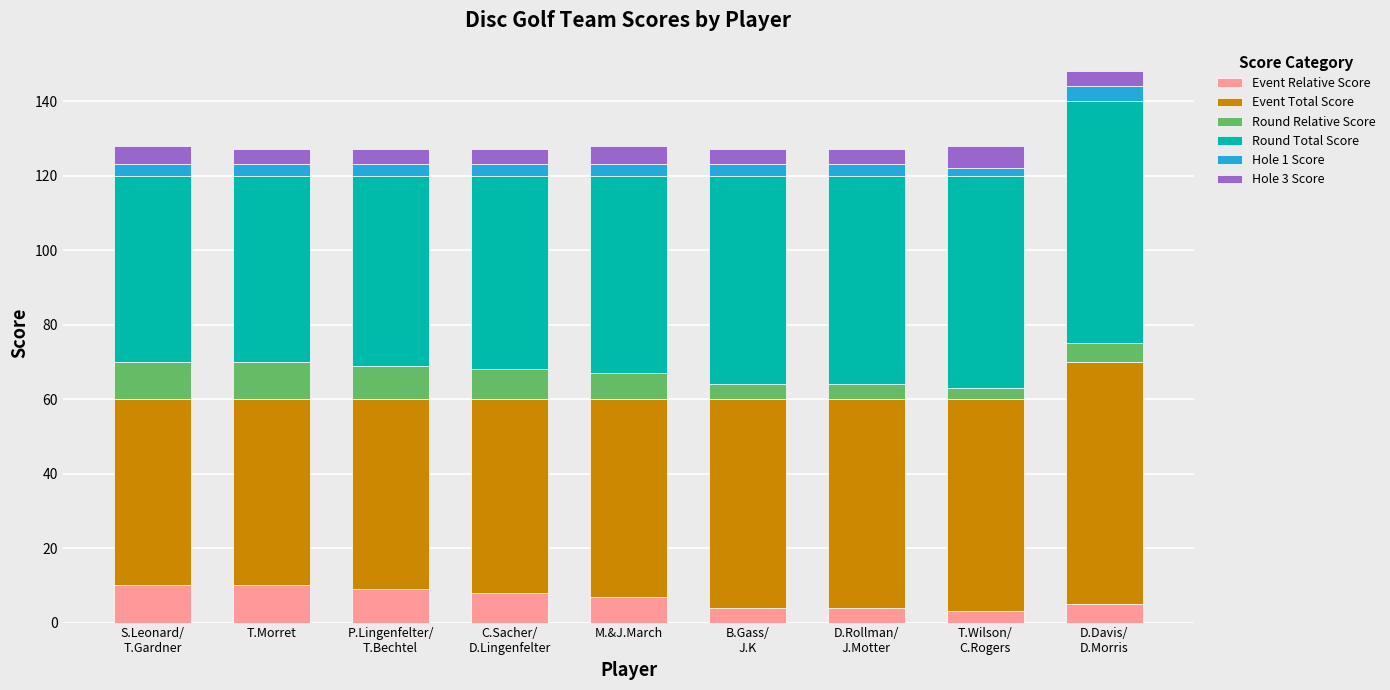

What is the highest value of the Event Relative Score series?

10